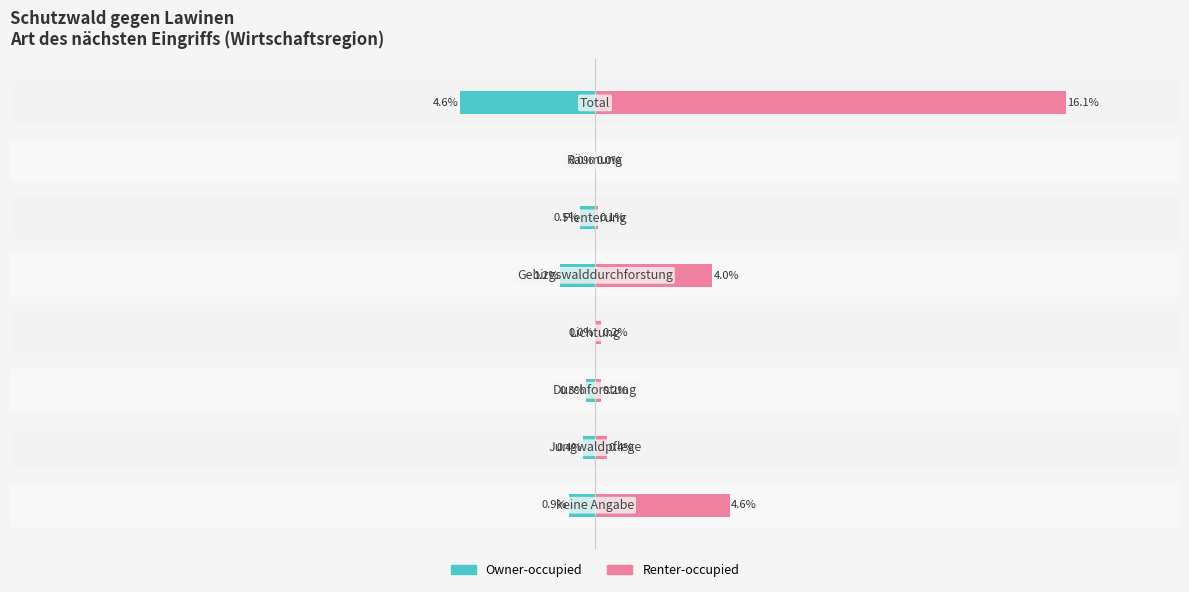

What is the value of the Renter-occupied bar at the 1st from the left?

4.6